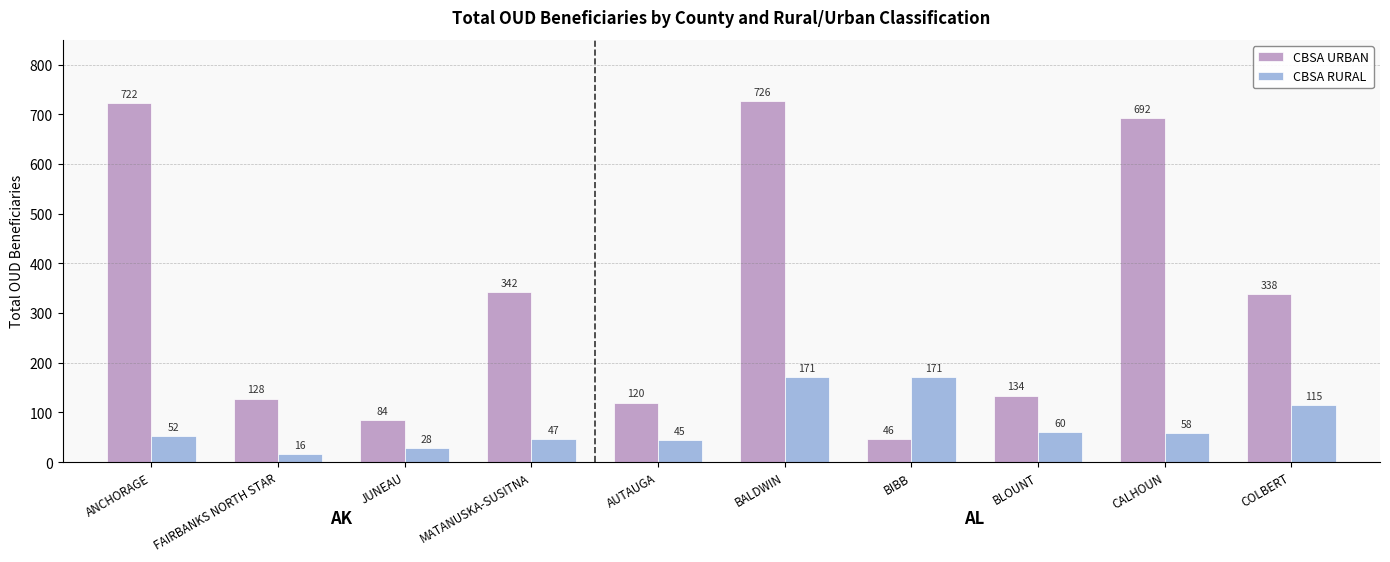

At how many categories does at least one series exceed 209?

5